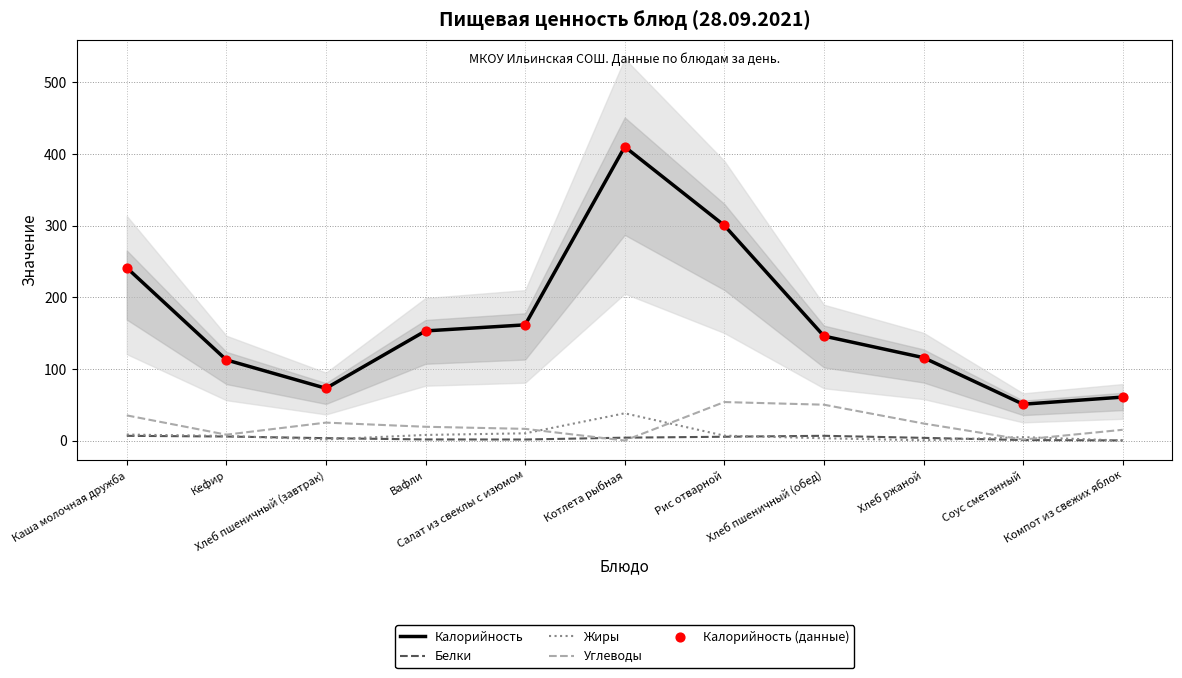

What are all the series names shown in the legend?

Калорийность, Белки, Жиры, Углеводы, Калорийность (данные)